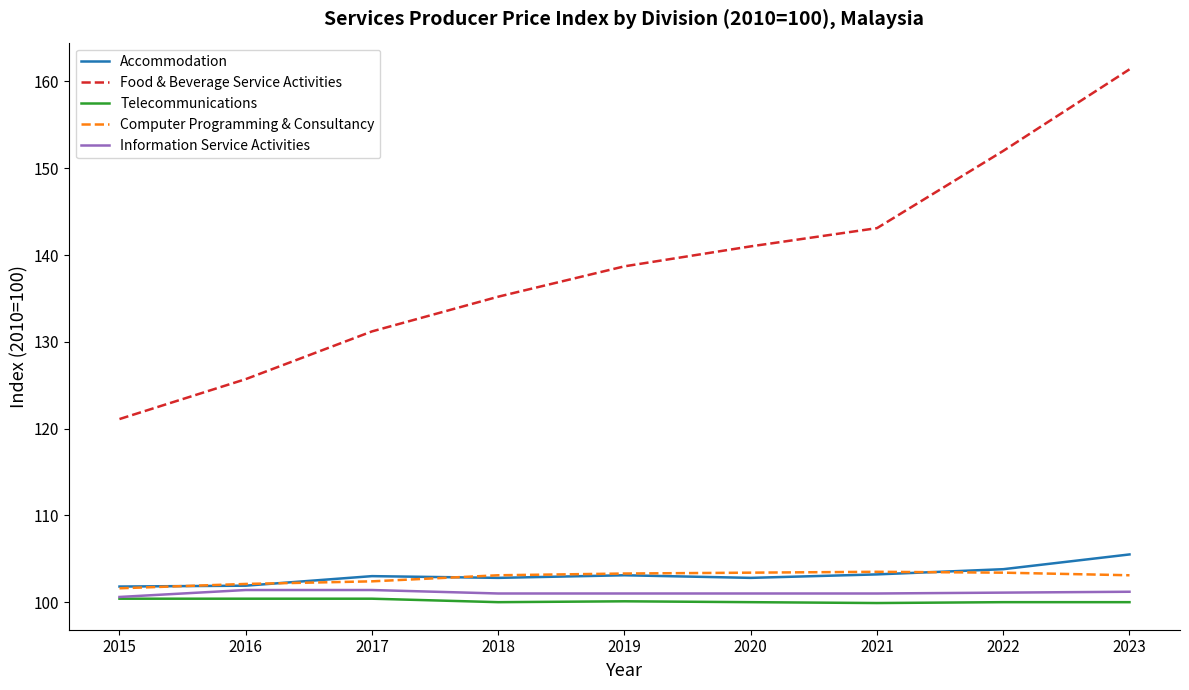

Is the value of Accommodation at 2023 greater than the value of Information Service Activities at 2020?

Yes